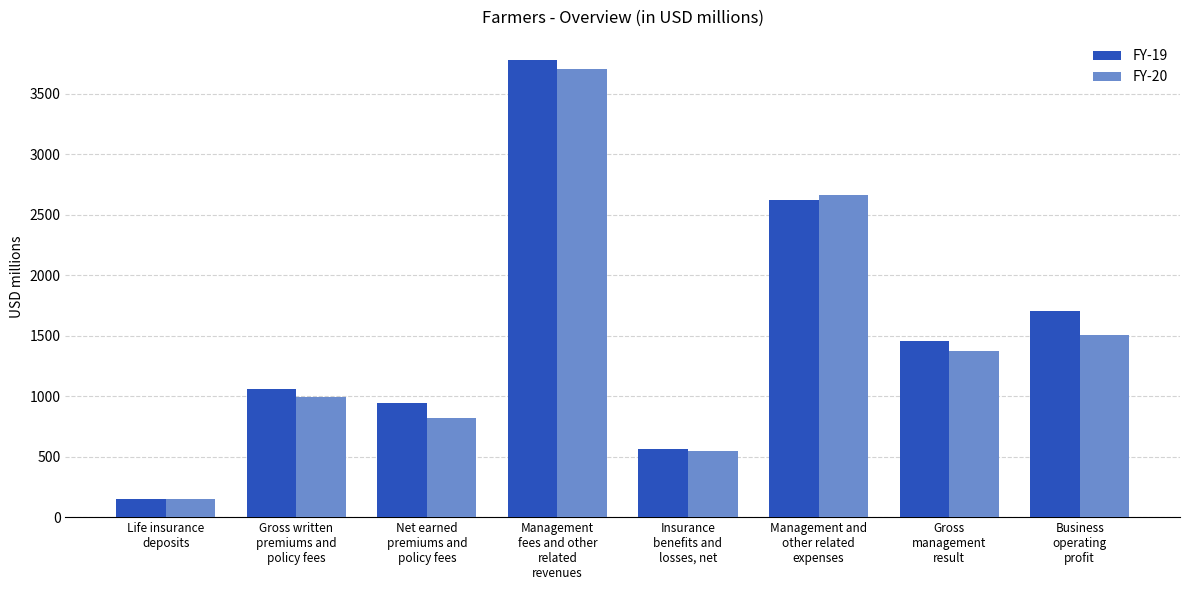

Which series has the widest spread of values?

FY-19